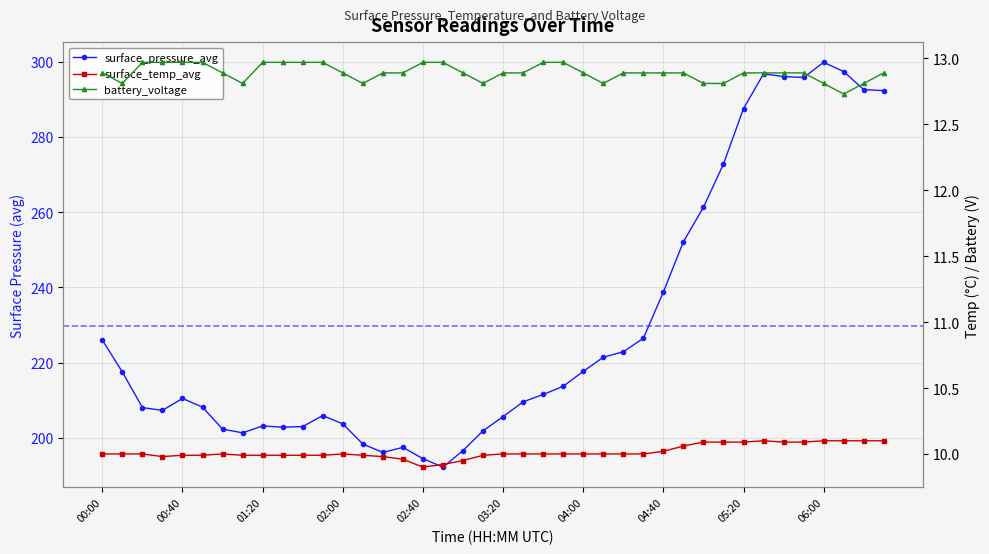

True or false: battery_voltage and surface_pressure_avg intersect in this chart.

False